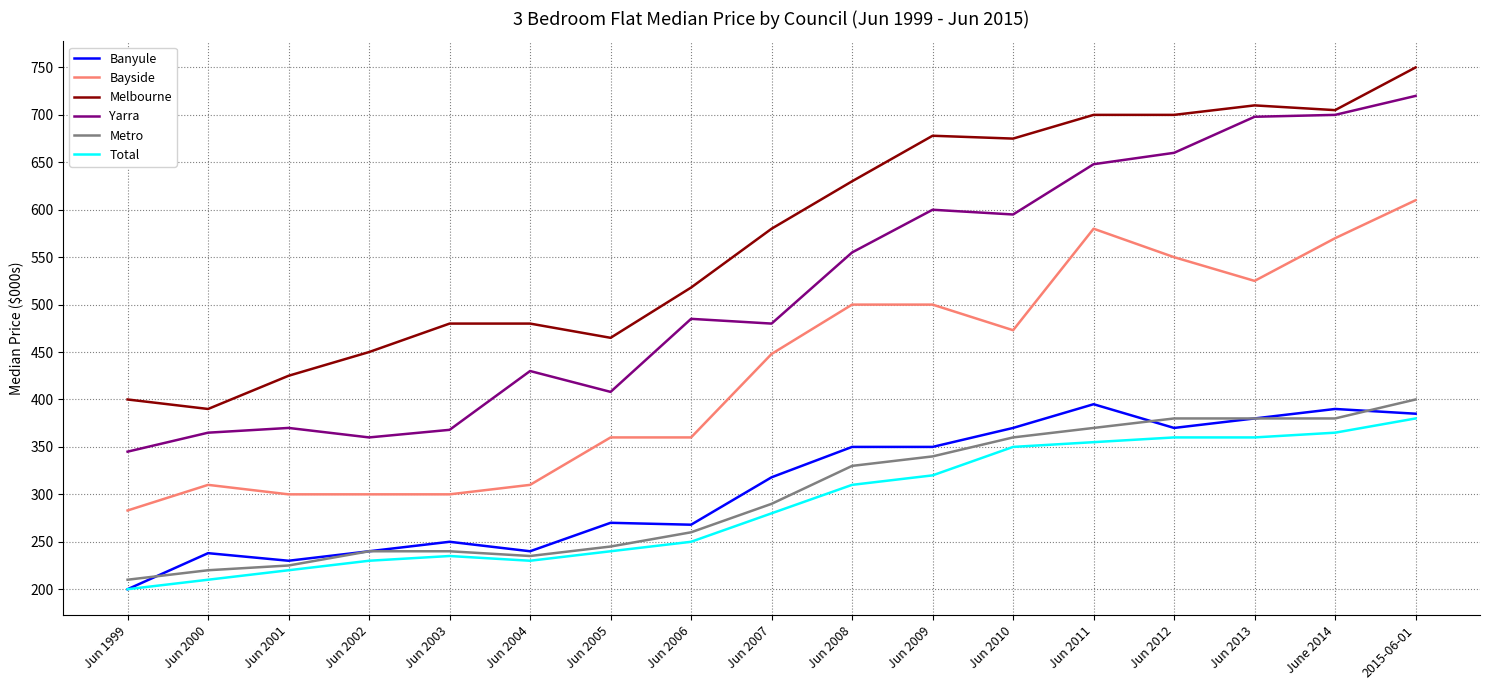

At which label is Melbourne closest to 570?

Jun 2007